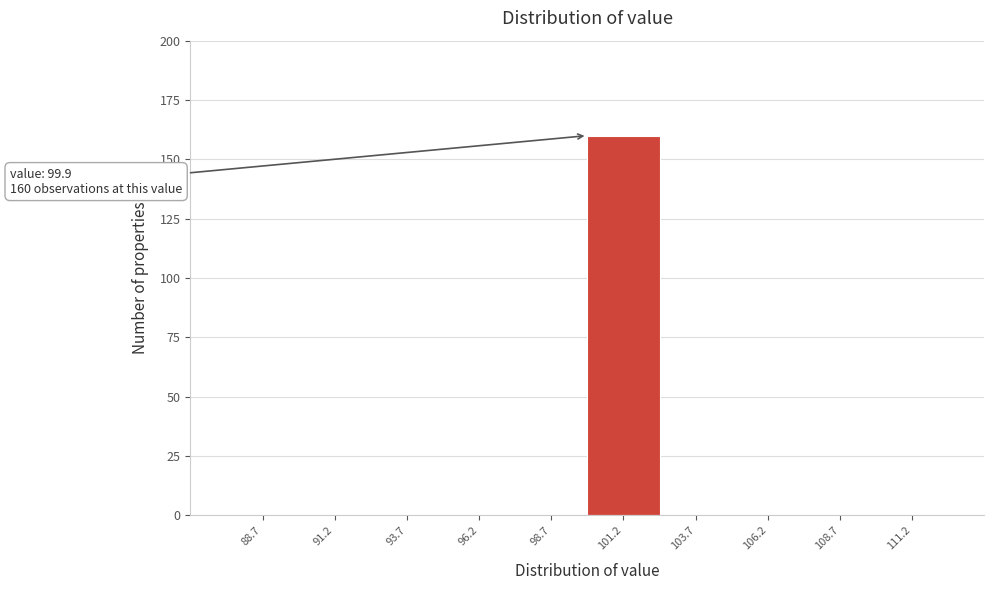

Over which range of the x-axis is the bar tallest?

99.9 to 102.4